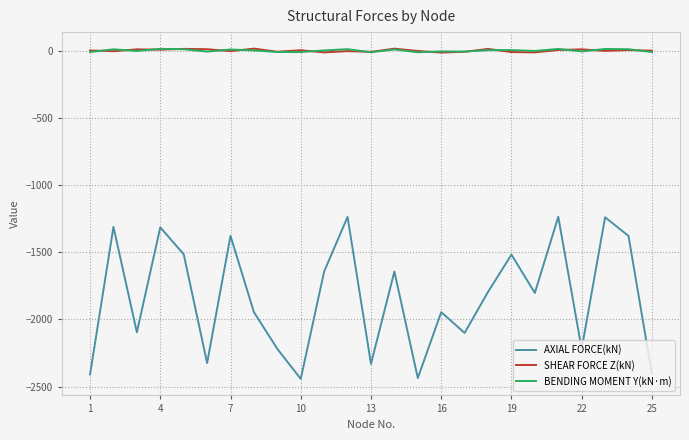

Which series has the widest spread of values?

AXIAL FORCE(kN)